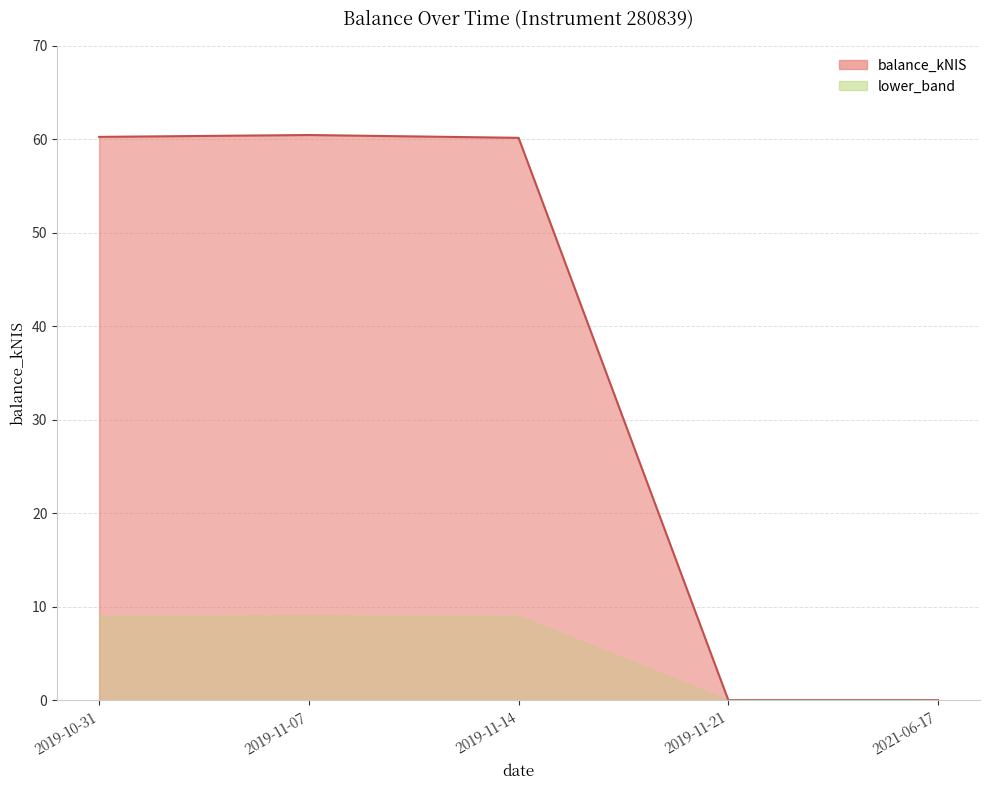

Which category has the lowest value across all series?

2019-11-21